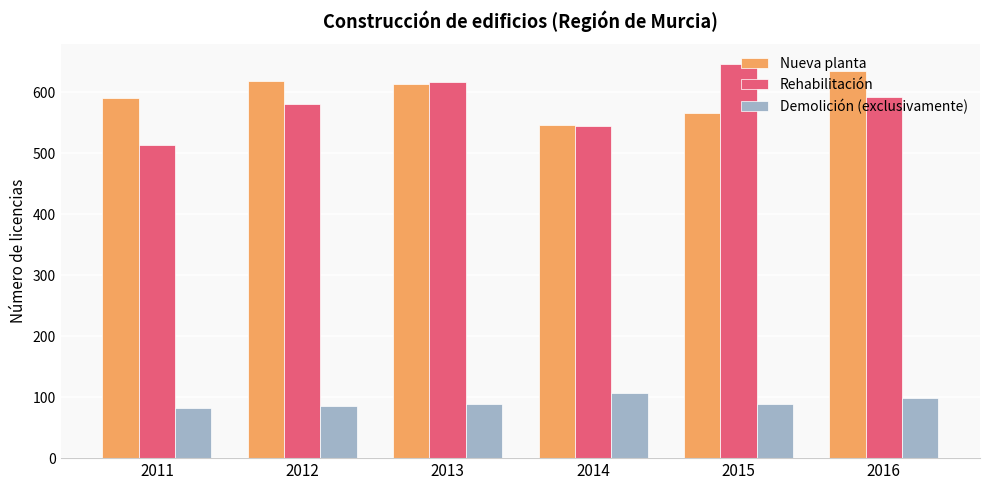

Is the value of Nueva planta at 2015 greater than the value of Demolición (exclusivamente) at 2011?

Yes